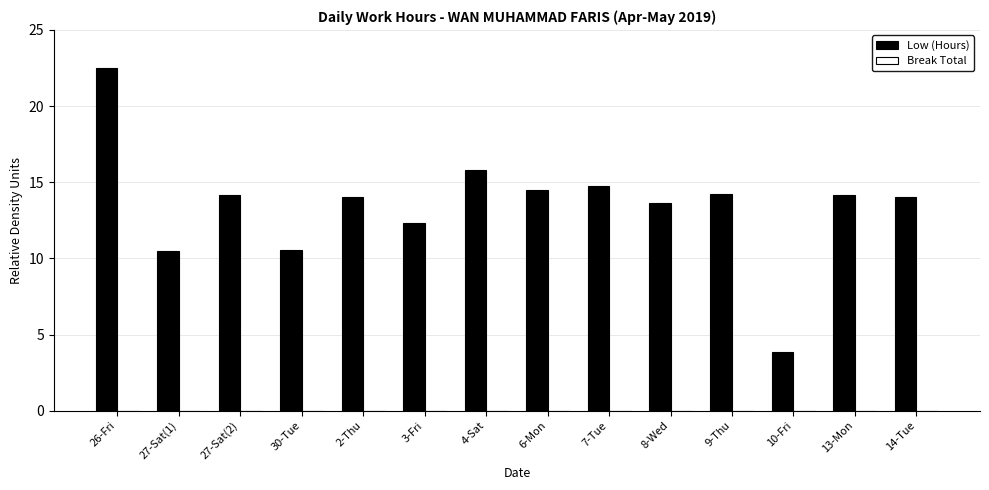

What is the smallest value displayed?

3.9